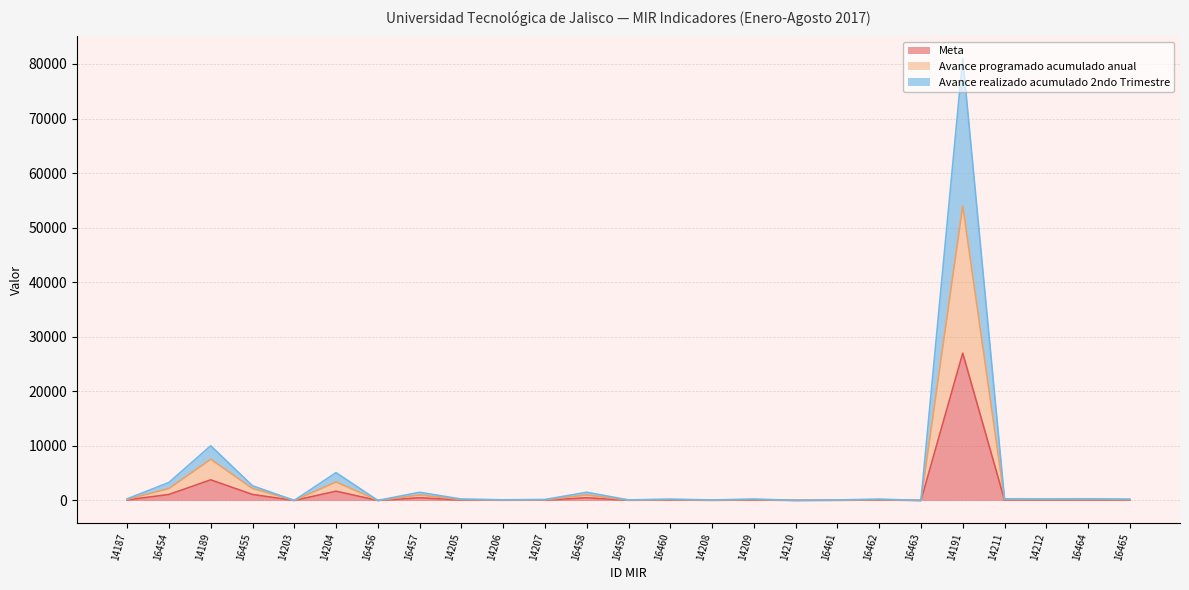

Which has a higher value, 14203 or 16454?

16454